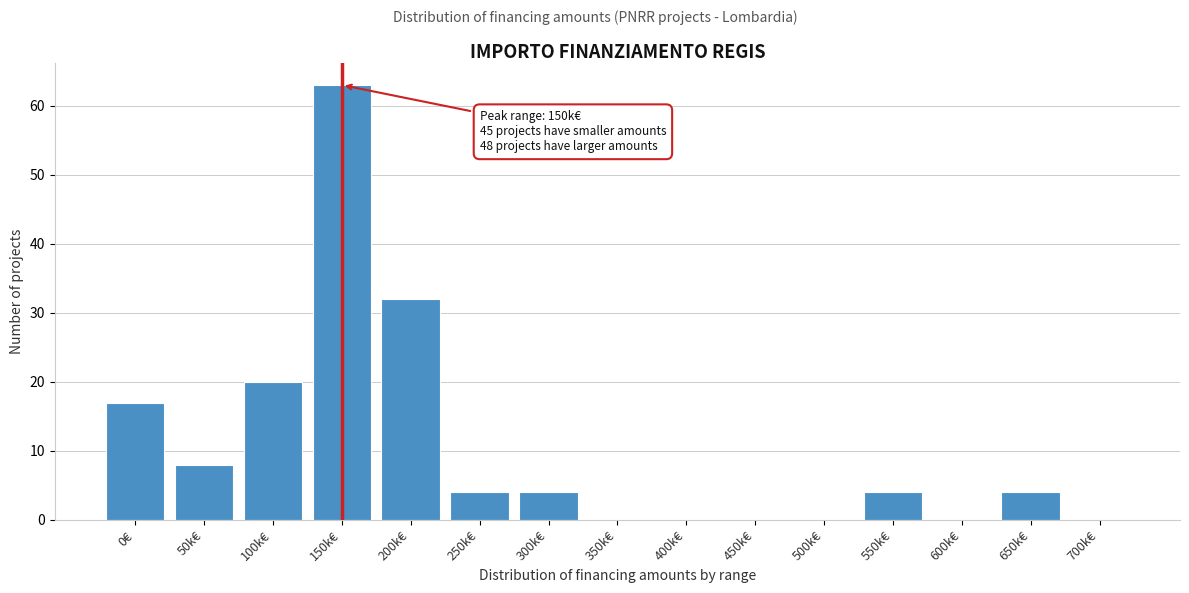

Reading left to right, list all the values displayed in this chart.

0€=17	50k€=8	100k€=20	150k€=63	200k€=32	250k€=4	300k€=4	350k€=0	400k€=0	450k€=0	500k€=0	550k€=4	600k€=0	650k€=4	700k€=0